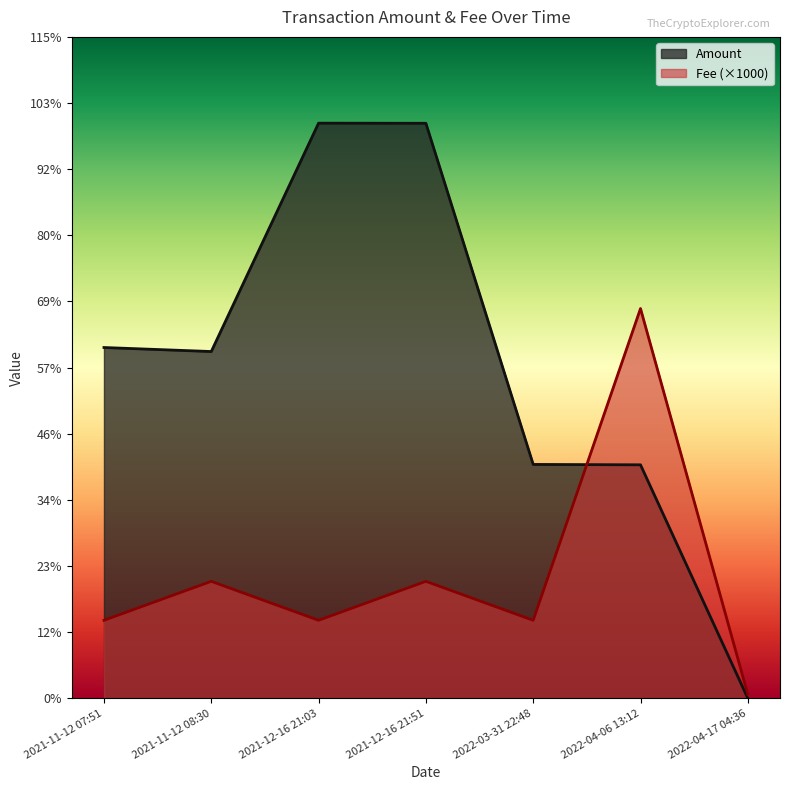

What is the label of the 3rd point from the right?

2022-03-31 22:48